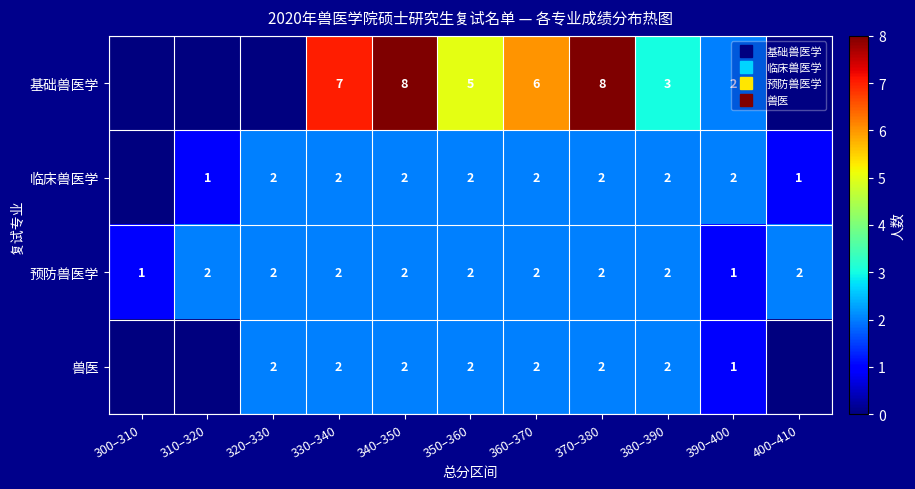

Read the 预防兽医学 value at 350–360.

2